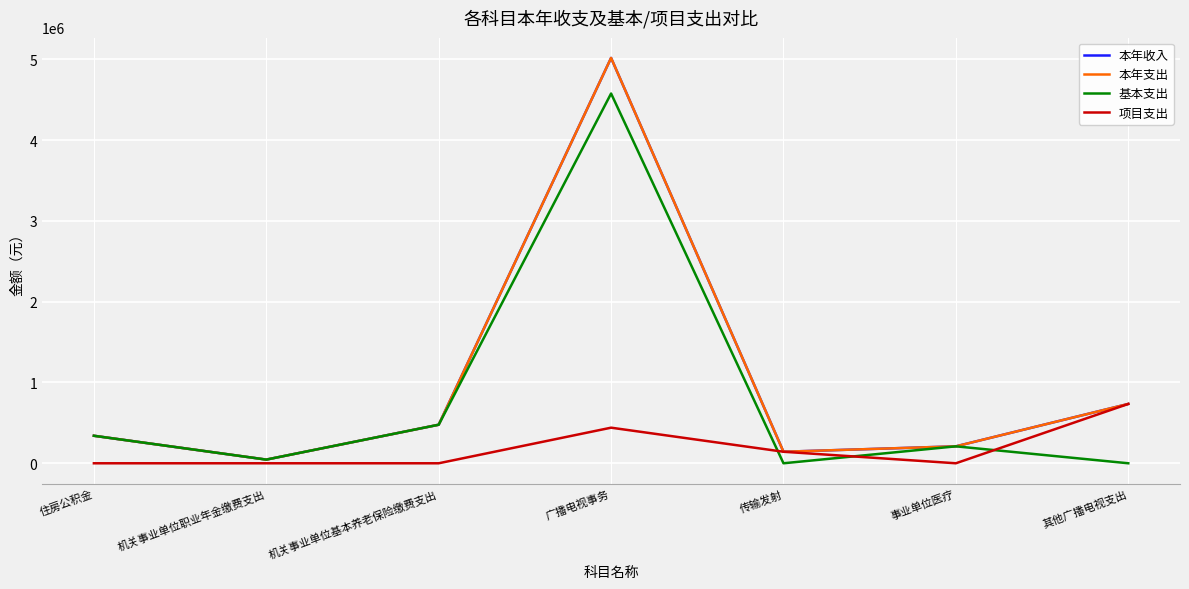

What position from the left is 机关事业单位职业年金缴费支出?

2